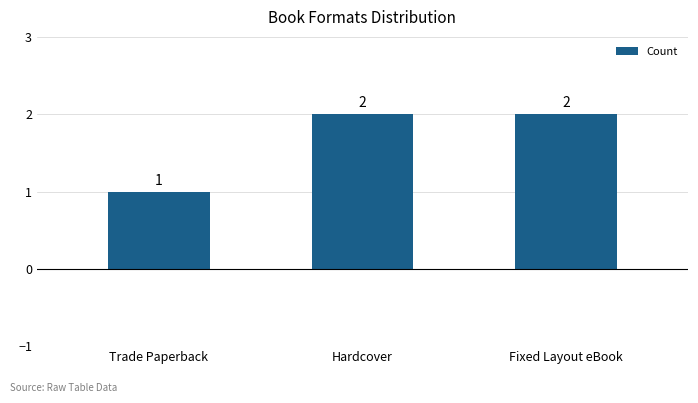

Which category has the lowest value across all series?

Trade Paperback